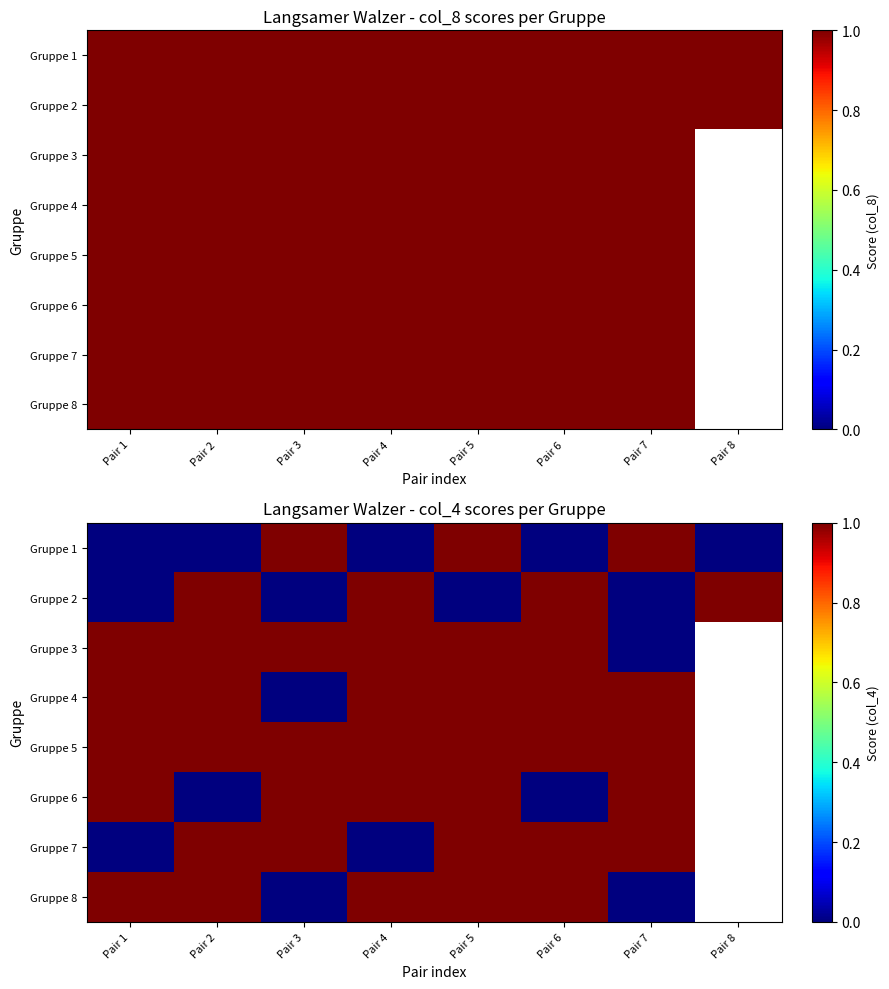

What is the total value across all series at Pair 5?

7.0